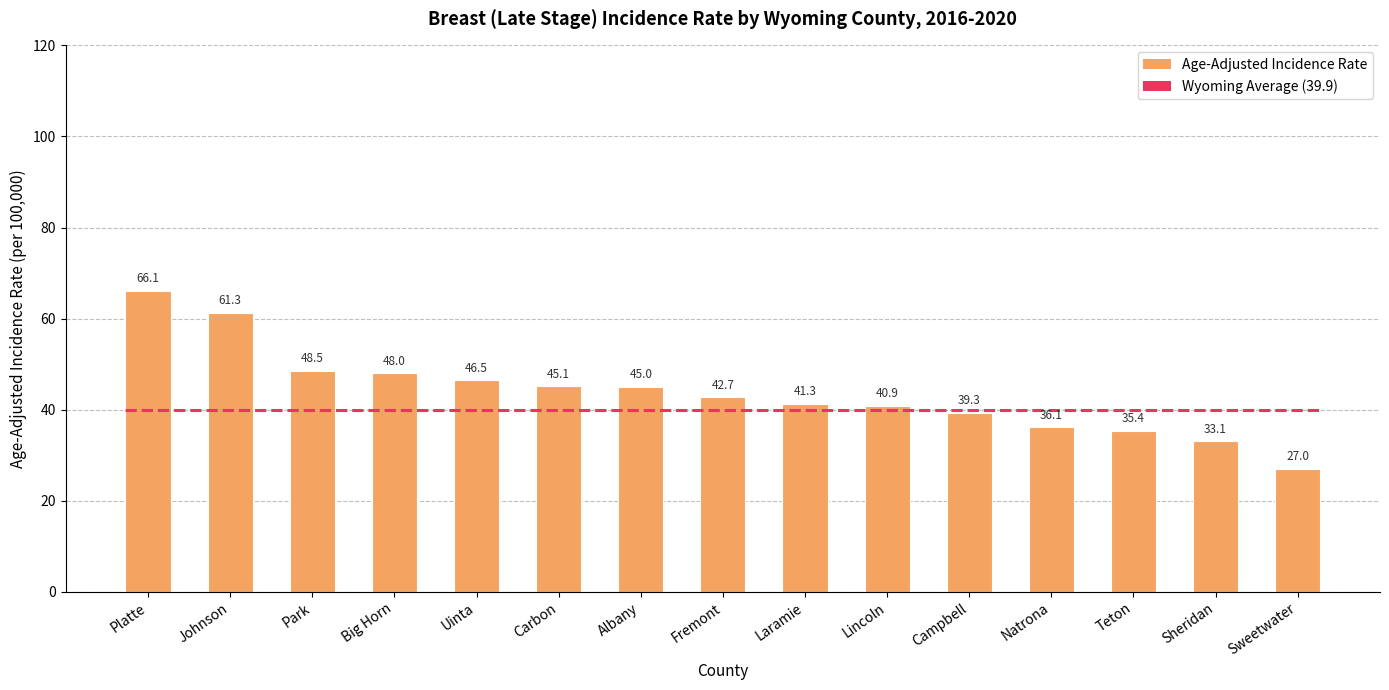

What is the label of the 2nd bar from the left?

Johnson